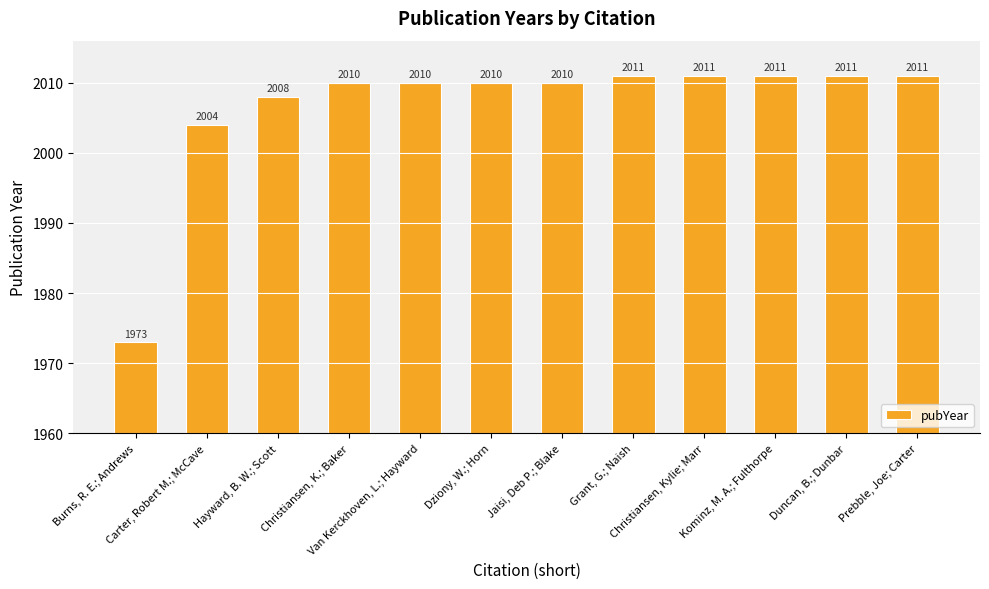

What position from the right is Hayward, B. W.; Scott?

10